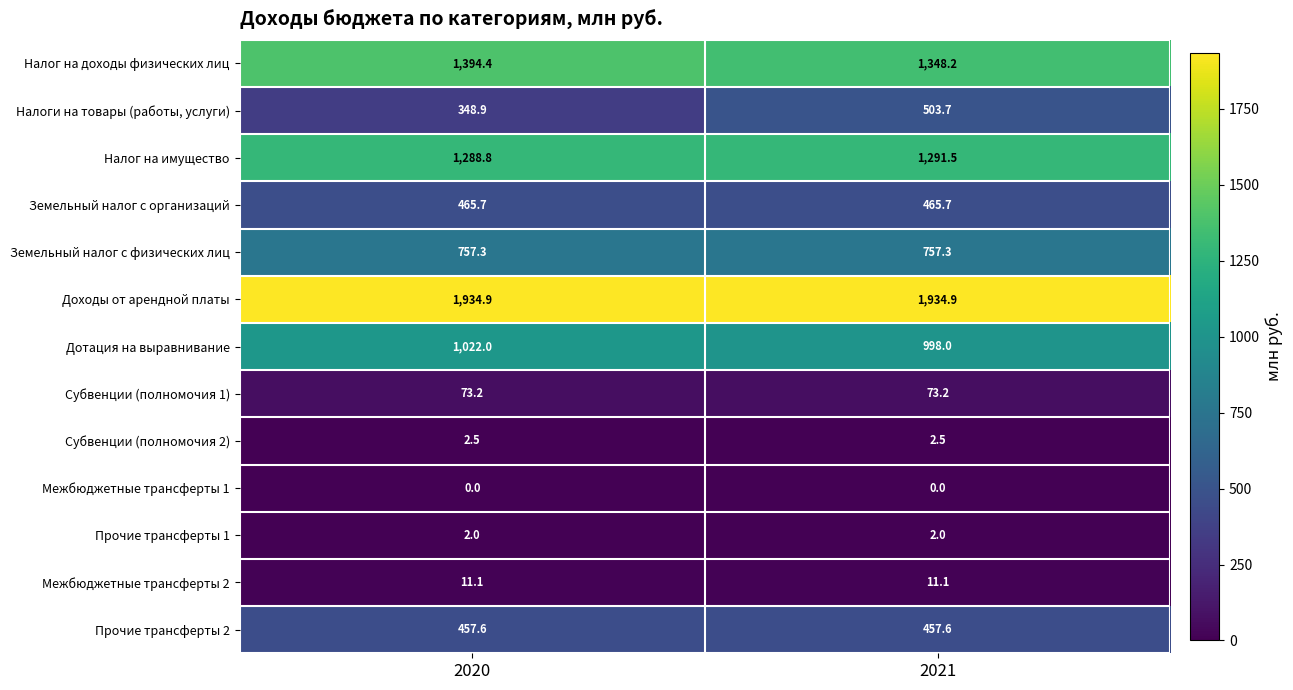

List the series in order of their peak value, lowest first.

Межбюджетные трансферты 1, Прочие трансферты 1, Субвенции (полномочия 2), Межбюджетные трансферты 2, Субвенции (полномочия 1), Прочие трансферты 2, Земельный налог с организаций, Налоги на товары (работы, услуги), Земельный налог с физических лиц, Дотация на выравнивание, Налог на имущество, Налог на доходы физических лиц, Доходы от арендной платы